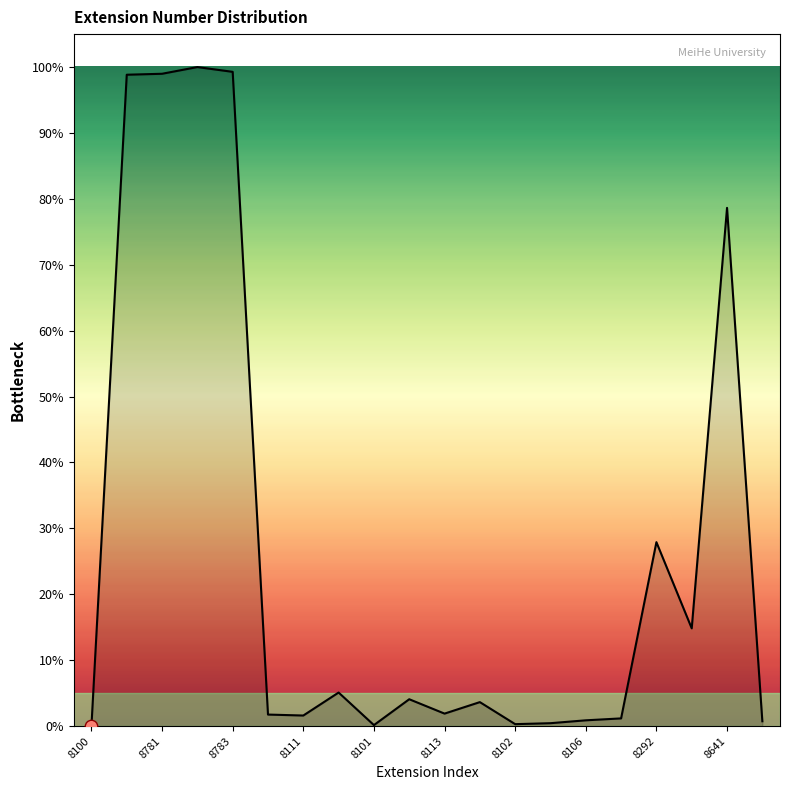

What is the maximum value shown in the chart?

100.0